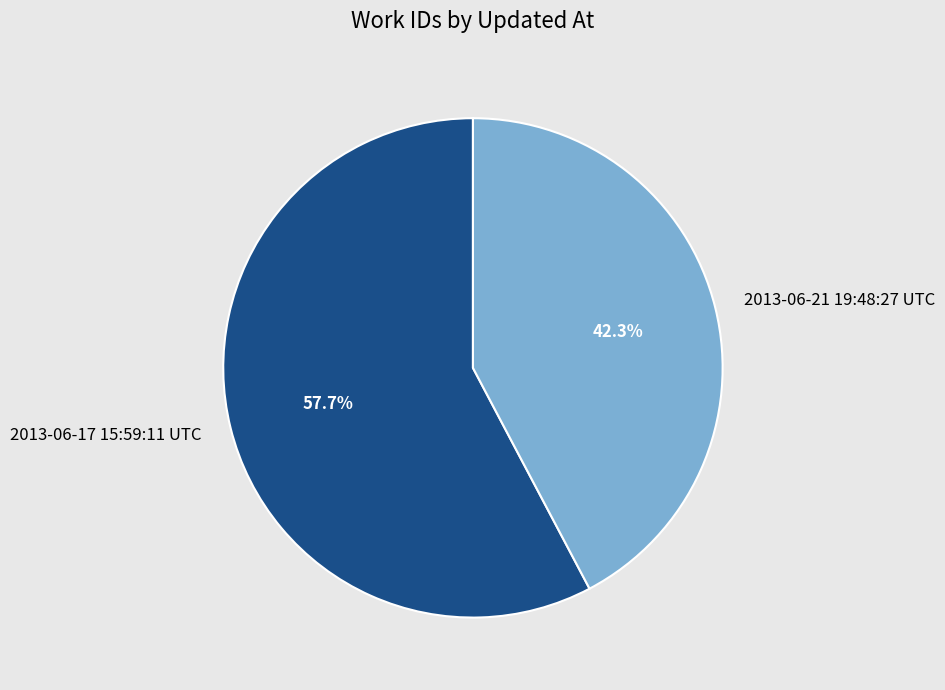

How many slices are in this pie chart?

2